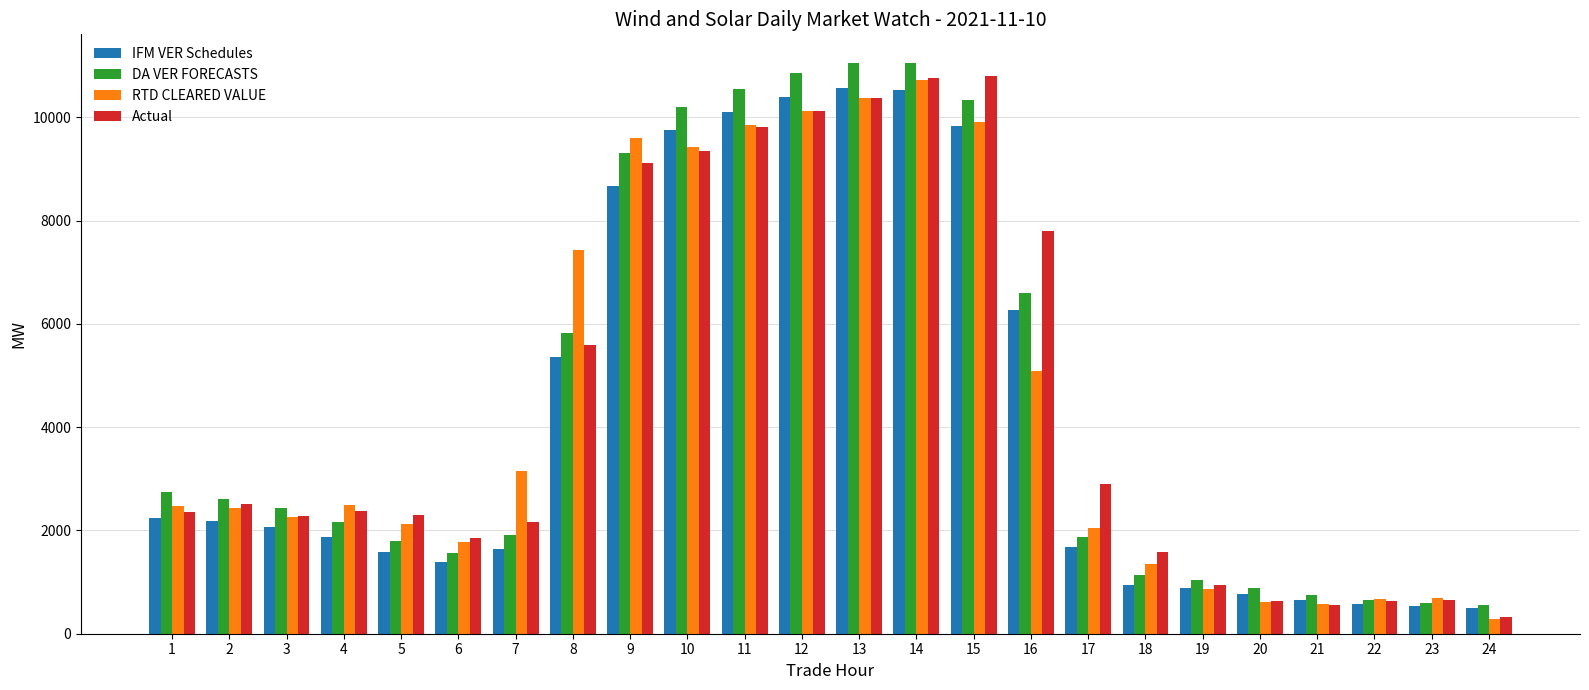

What is the lowest value of the Actual series?

328.4